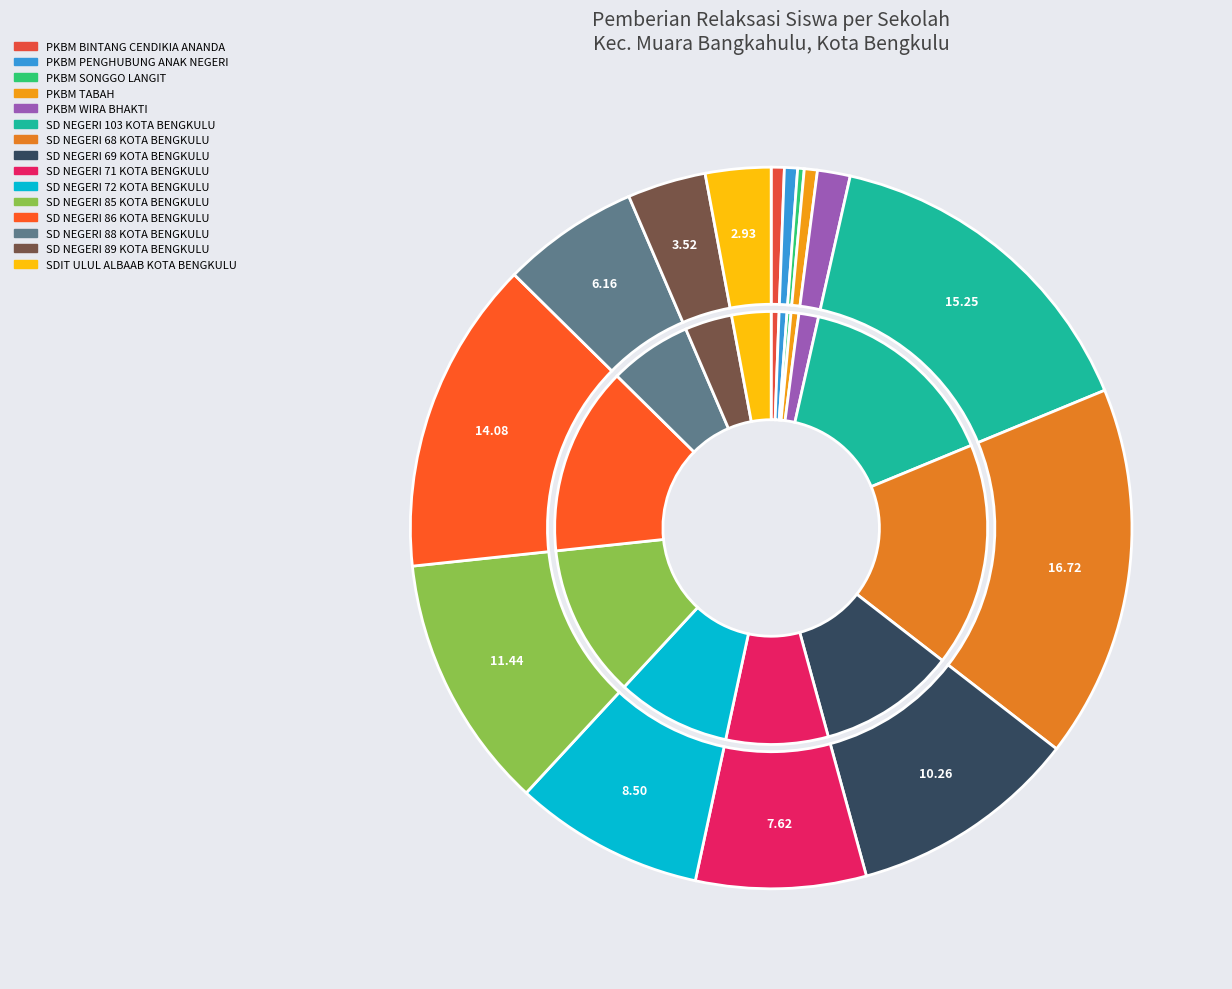

Is the sum of PKBM BINTANG CENDIKIA ANANDA and SD NEGERI 103 KOTA BENGKULU greater than half?

No